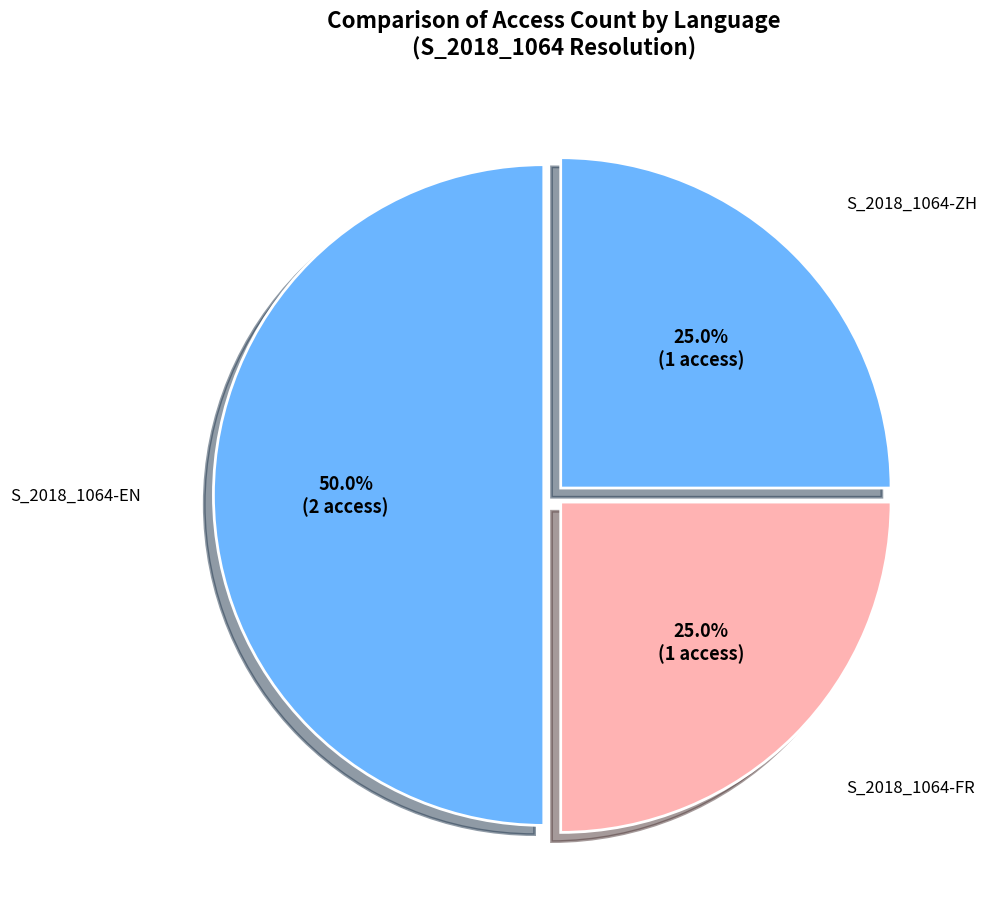

How many slices are in this pie chart?

3